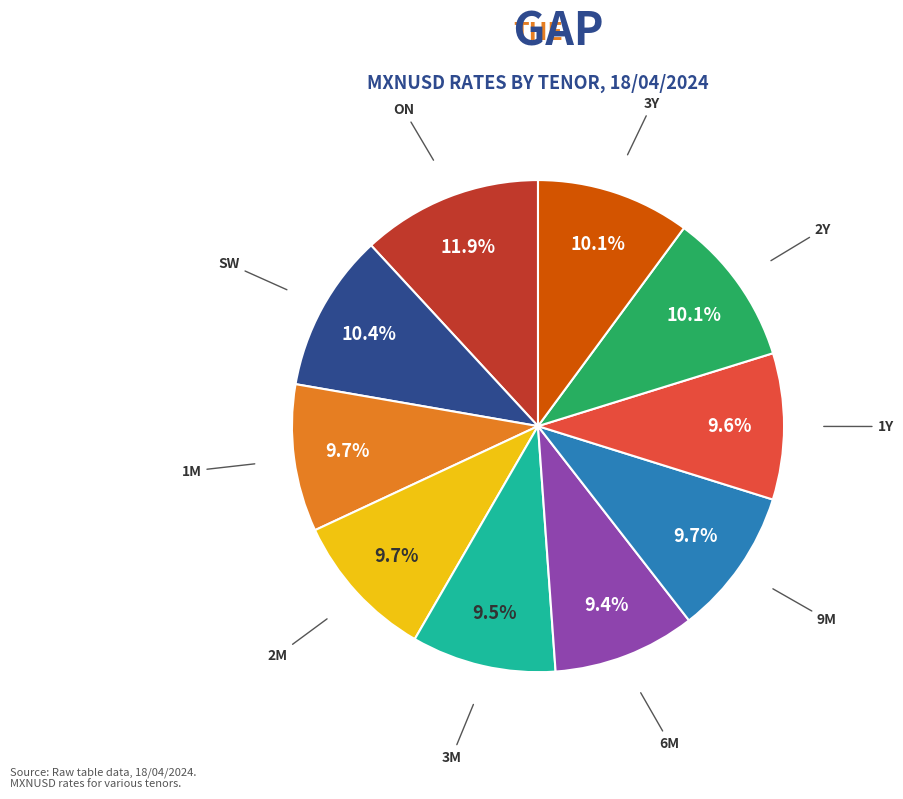

Is there a majority slice in this chart?

No